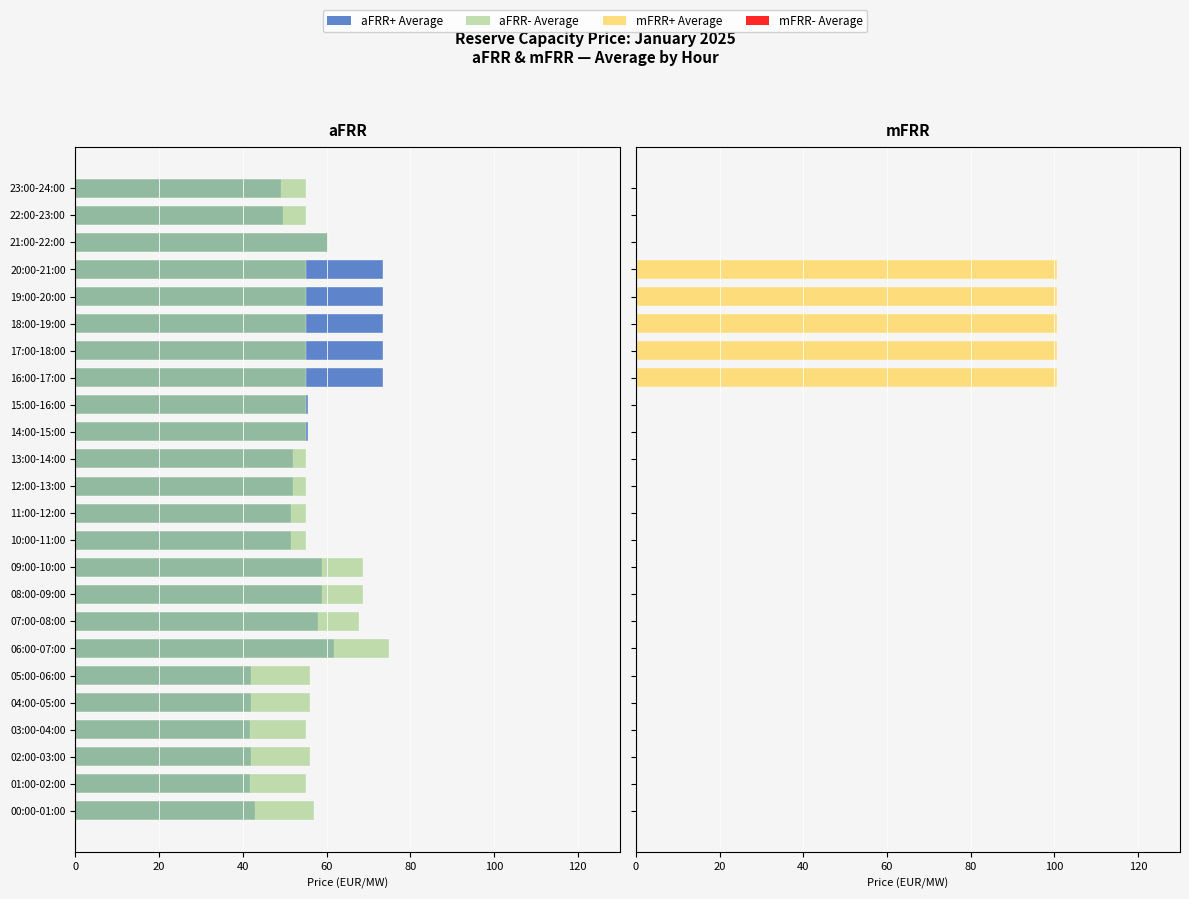

Are the bars horizontal?

Yes